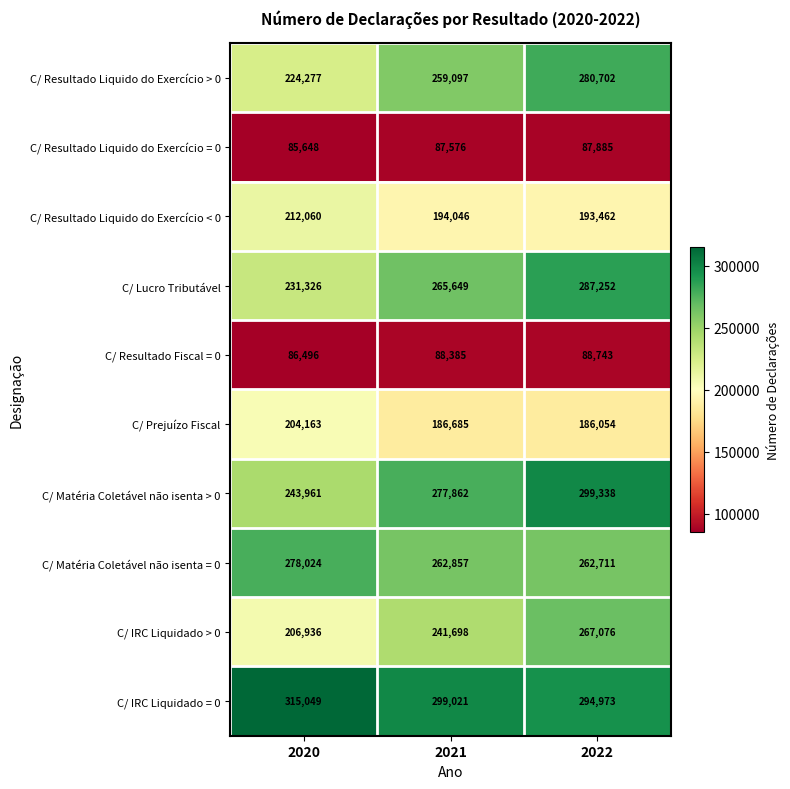

What is the difference between the maximum and minimum values in the C/ Resultado Liquido do Exercício = 0 series?

2237